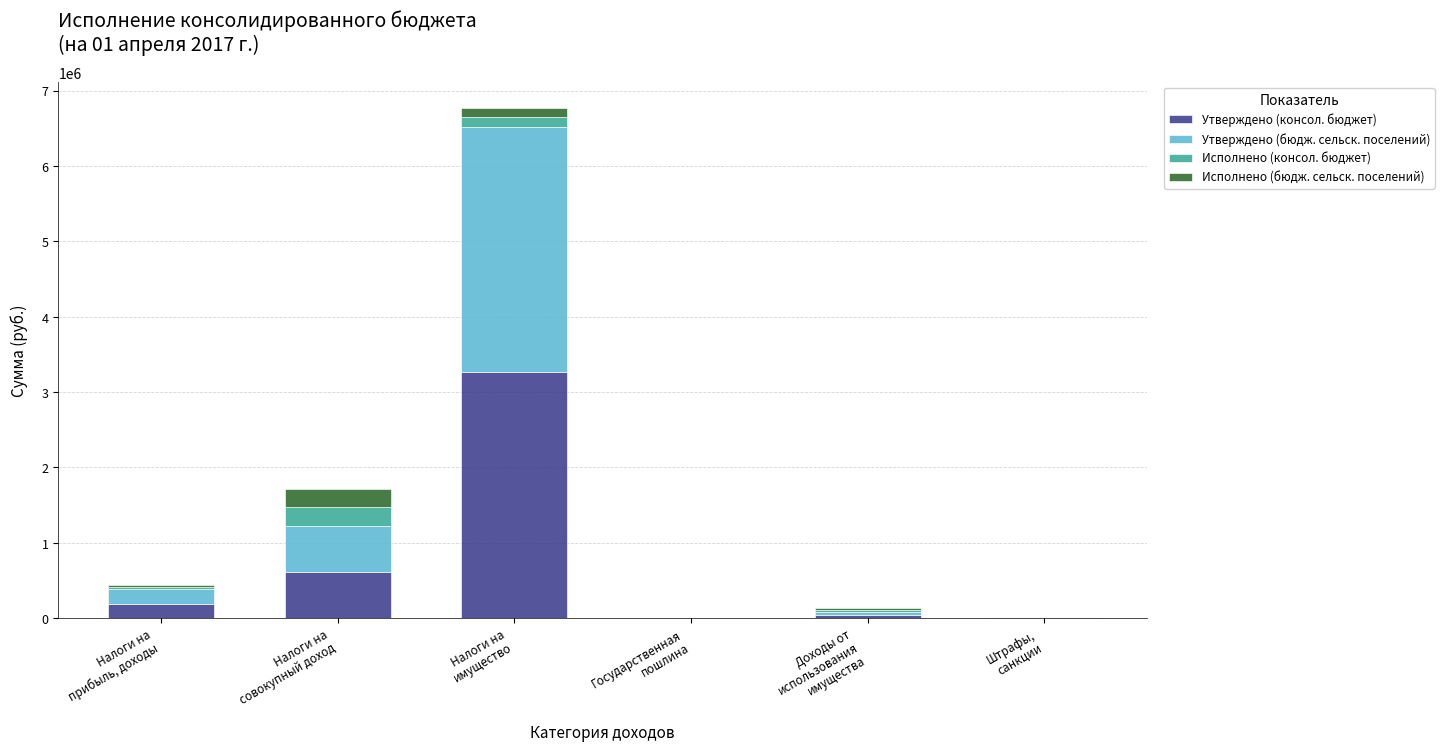

How many categories are shown in the chart?

6